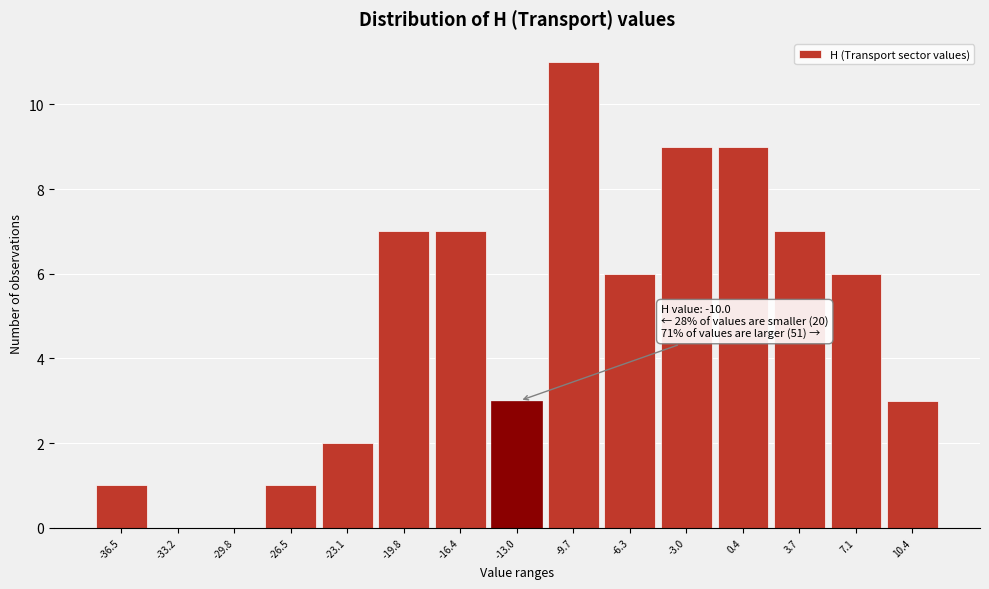

Reading left to right, list all the values displayed in this chart.

-36.5=1	-33.2=0	-29.8=0	-26.5=1	-23.1=2	-19.8=7	-16.4=7	-13.0=3	-9.7=11	-6.3=6	-3.0=9	0.4=9	3.7=7	7.1=6	10.4=3